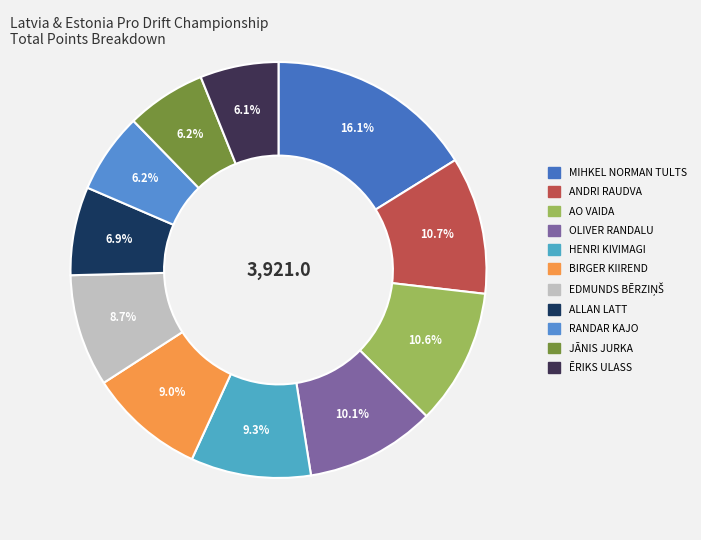

What is the largest slice in the pie chart?

MIHKEL NORMAN TULTS